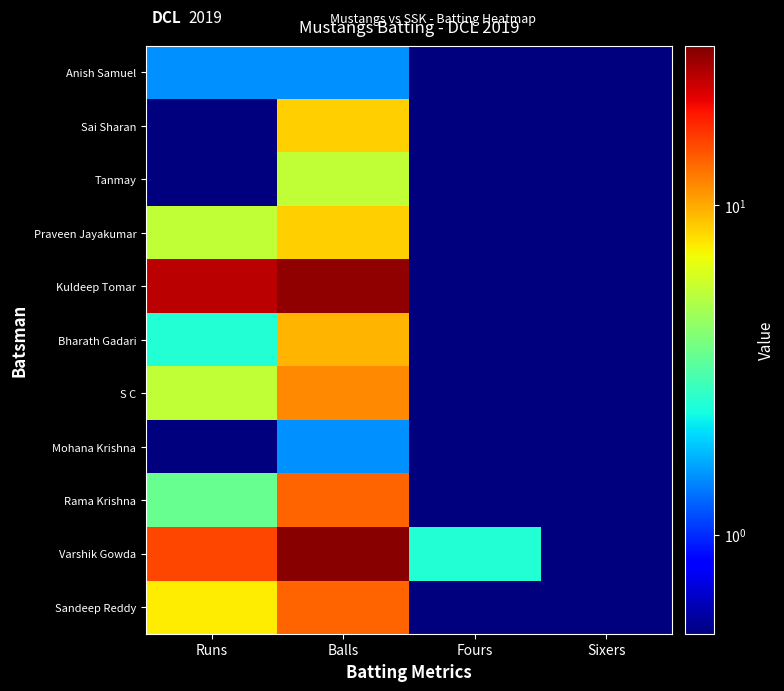

Reading left to right, extract all data points from this chart.

Sandeep Reddy: Runs=7.5	Balls=13.5	Fours=0.5	Sixers=0.5
Varshik Gowda: Runs=15.5	Balls=29.5	Fours=2.5	Sixers=0.5
Rama Krishna: Runs=3.5	Balls=13.5	Fours=0.5	Sixers=0.5
Mohana Krishna: Runs=0.5	Balls=1.5	Fours=0.5	Sixers=0.5
S C: Runs=5.5	Balls=11.5	Fours=0.5	Sixers=0.5
Bharath Gadari: Runs=2.5	Balls=9.5	Fours=0.5	Sixers=0.5
Kuldeep Tomar: Runs=24.5	Balls=28.5	Fours=0.5	Sixers=0.5
Praveen Jayakumar: Runs=5.5	Balls=8.5	Fours=0.5	Sixers=0.5
Tanmay: Runs=0.5	Balls=5.5	Fours=0.5	Sixers=0.5
Sai Sharan: Runs=0.5	Balls=8.5	Fours=0.5	Sixers=0.5
Anish Samuel: Runs=1.5	Balls=1.5	Fours=0.5	Sixers=0.5